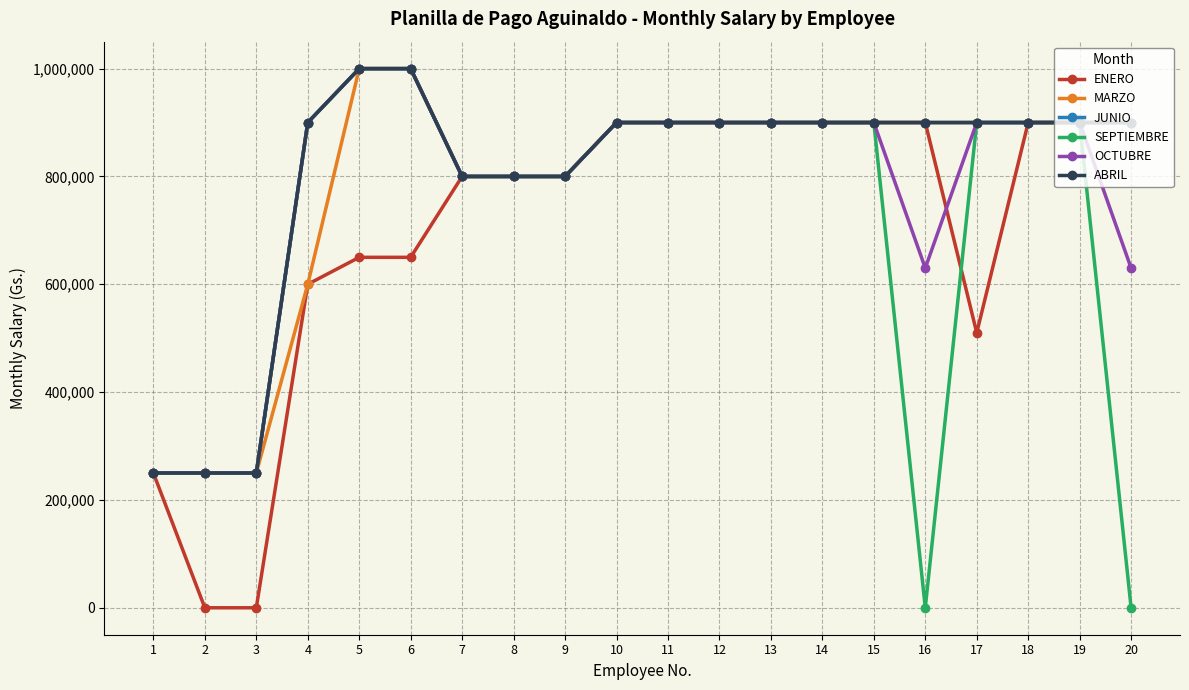

Is this an area chart (filled region under the line)?

No